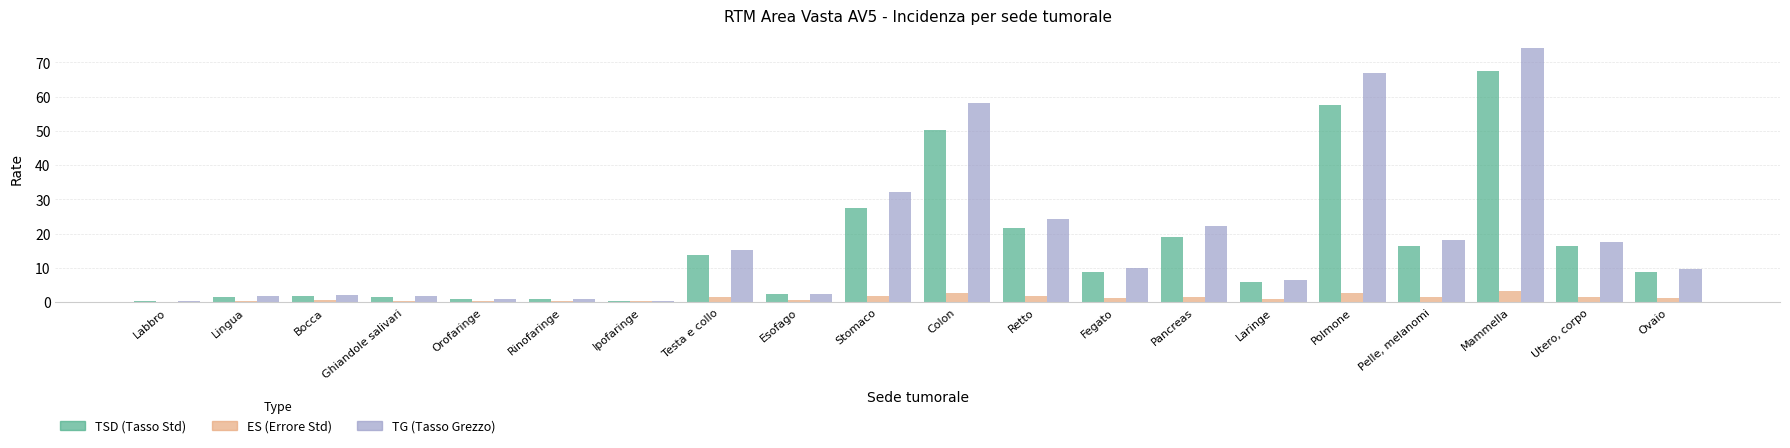

The ES series shows 0.5 at Rinofaringe. True or false?

False